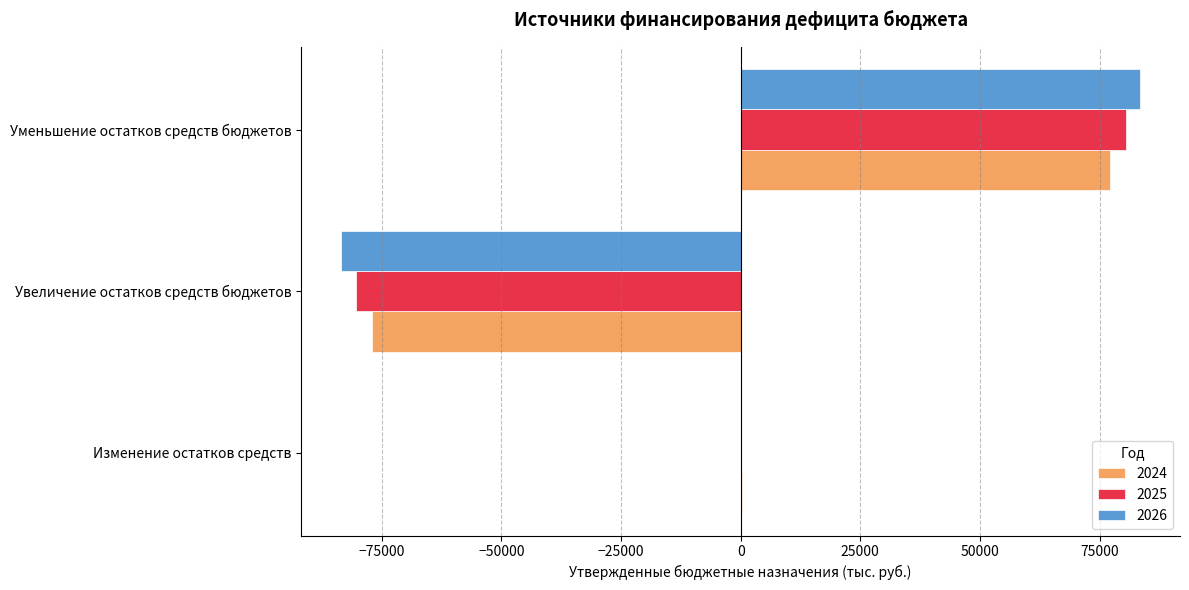

What is the maximum value for 2026?

83460.7